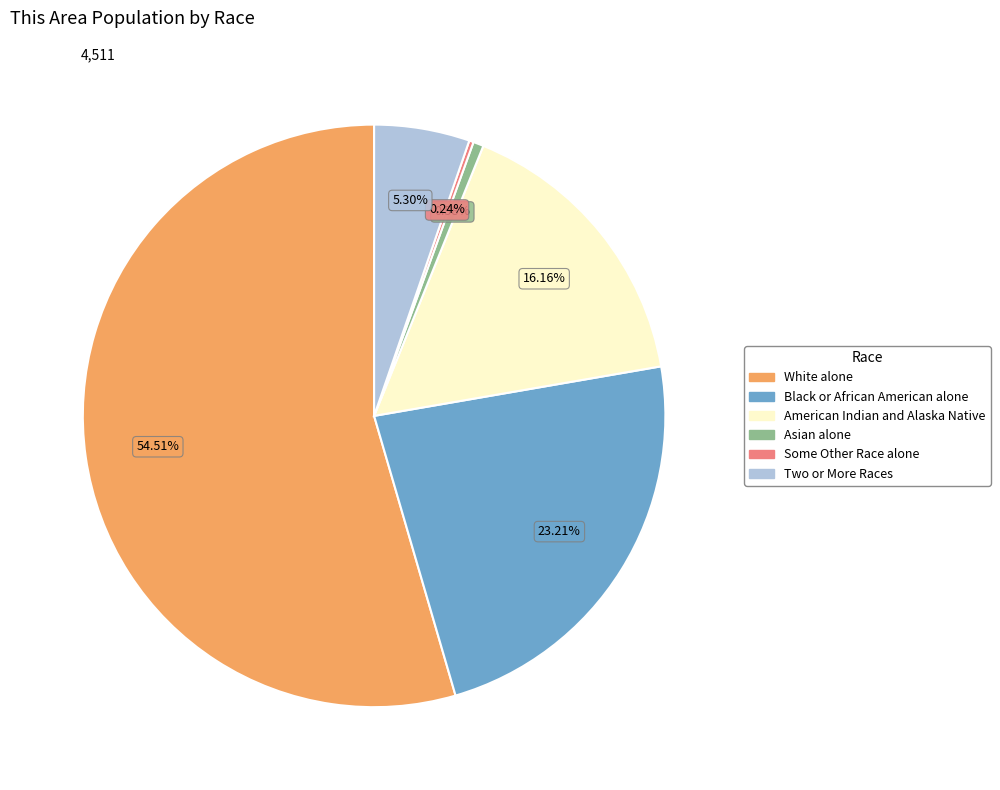

Which has a higher value, American Indian and Alaska Native or White alone?

White alone